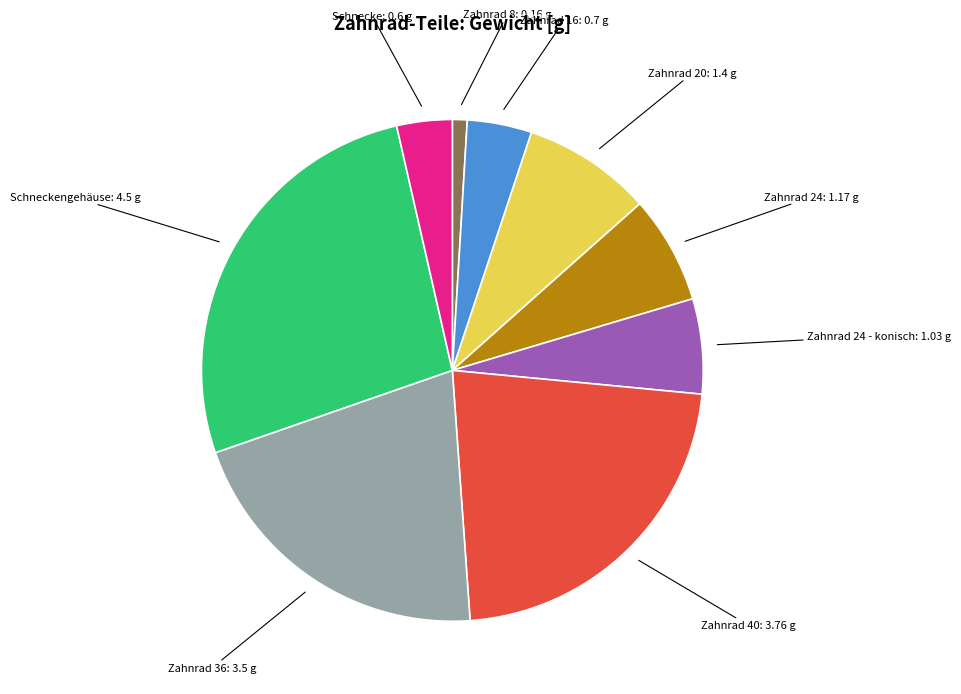

Between Schneckengehäuse: 4.5 g and Zahnrad 20: 1.4 g, which is larger?

Schneckengehäuse: 4.5 g